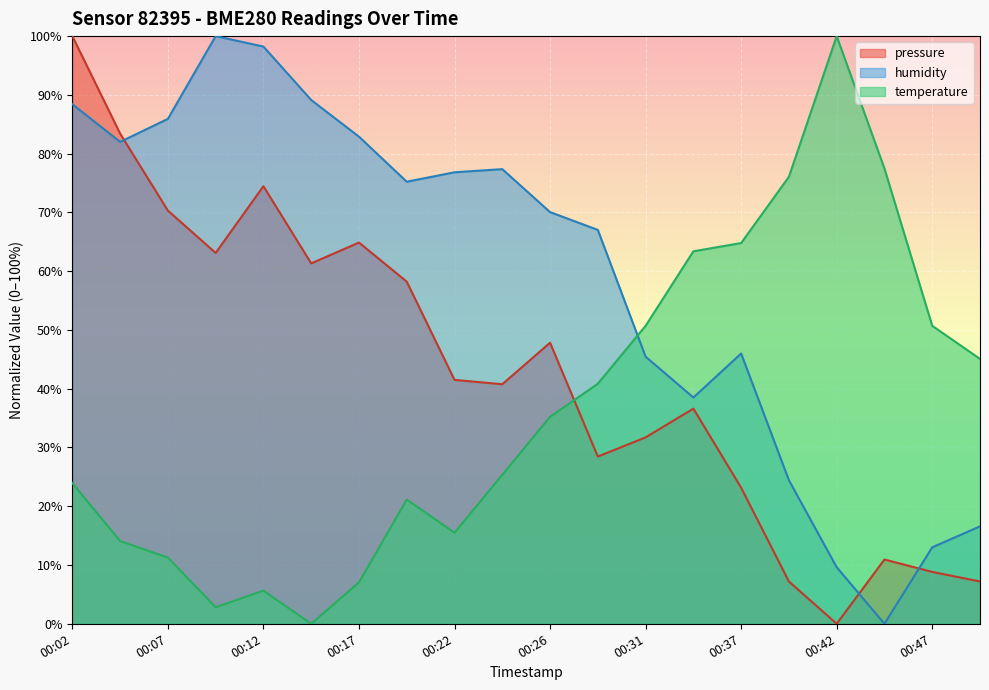

At how many categories does at least one series exceed 99?

3